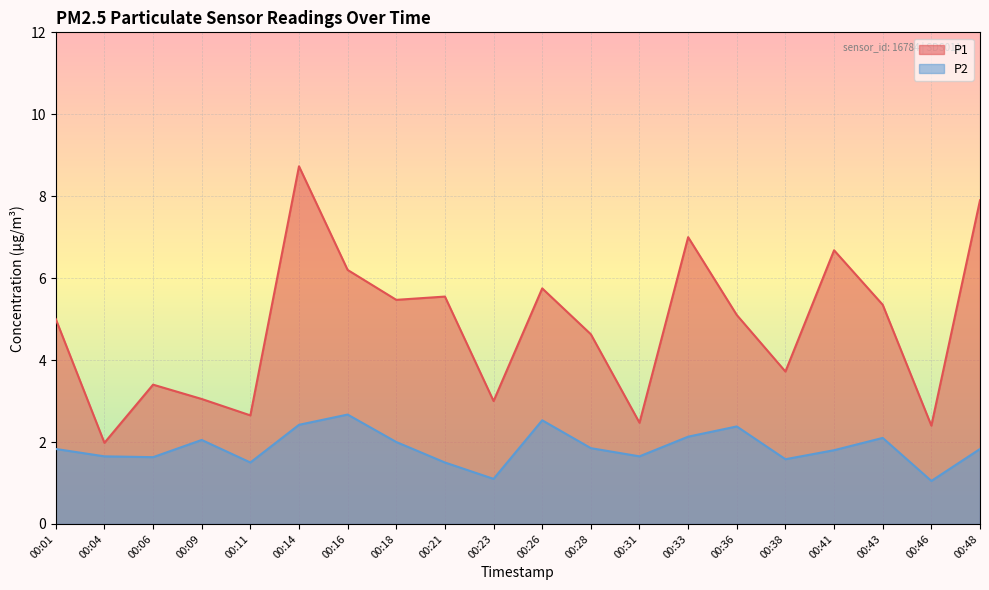

What are all the series names shown in the legend?

P1, P2